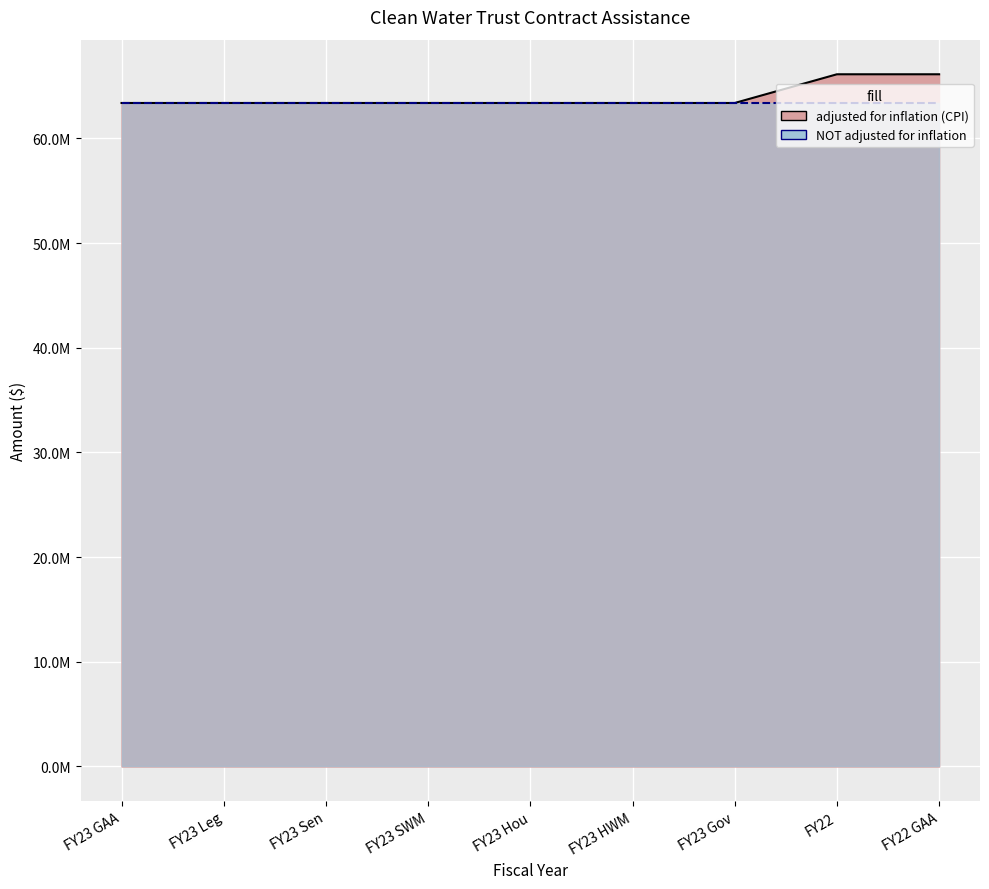

List the labels in order of value, largest first.

FY22, FY22 GAA, FY23 GAA, FY23 Leg, FY23 Sen, FY23 SWM, FY23 Hou, FY23 HWM, FY23 Gov